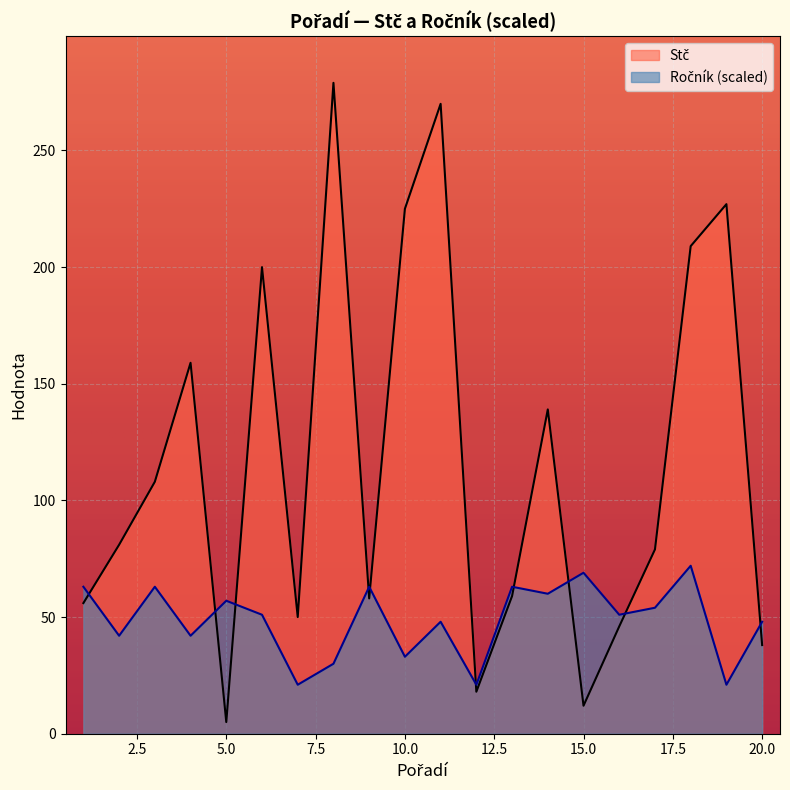

Between 12 and 1, which is larger?

1